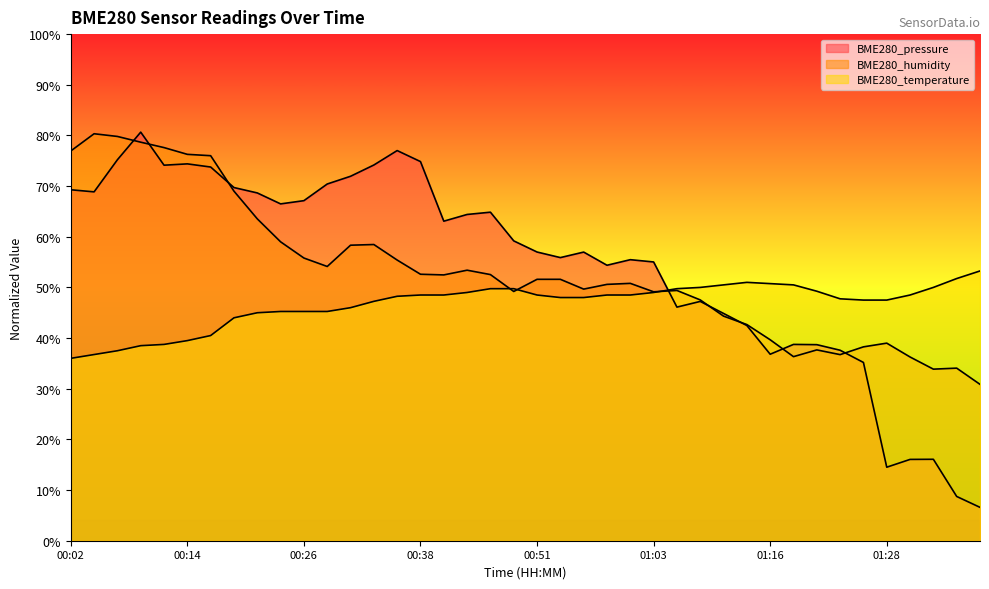

List the labels in order of BME280_temperature value, largest first.

01:38, 01:35, 01:13, 01:16, 01:11, 01:18, 01:08, 01:33, 00:46, 00:48, 01:06, 01:21, 00:43, 01:03, 00:38, 00:41, 00:51, 00:58, 01:01, 01:30, 00:36, 00:53, 00:56, 01:23, 01:25, 01:28, 00:33, 00:31, 00:24, 00:26, 00:29, 00:21, 00:19, 00:16, 00:14, 00:11, 00:09, 00:06, 00:04, 00:02